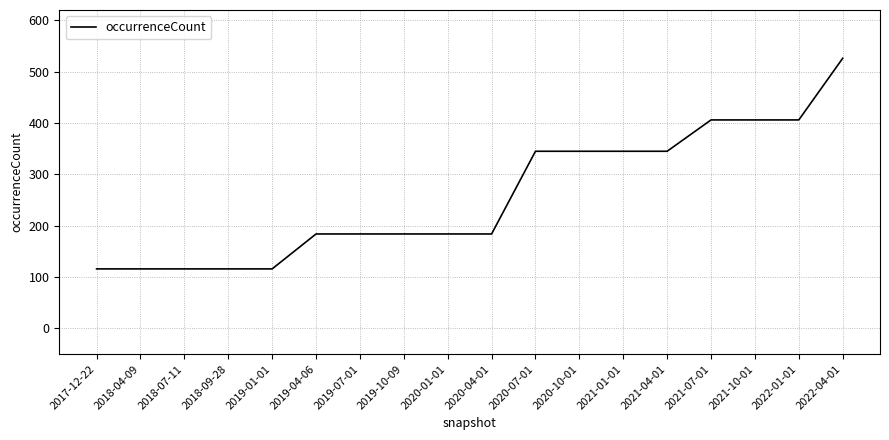

The chart shows a value of 191 at 2017-12-22. True or false?

False